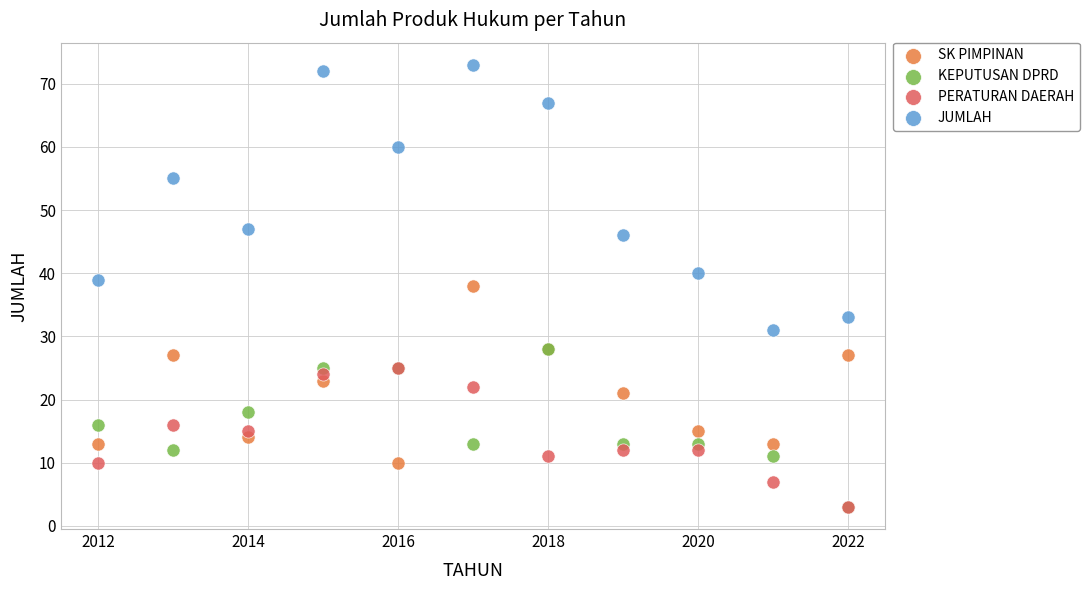

In the JUMLAH series, what Y value is closest to 52?

55